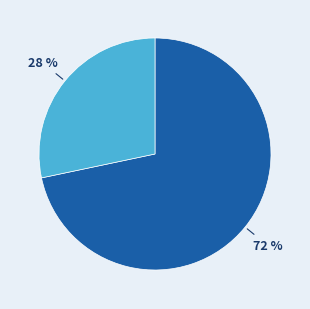

Does any single category account for the majority?

Yes